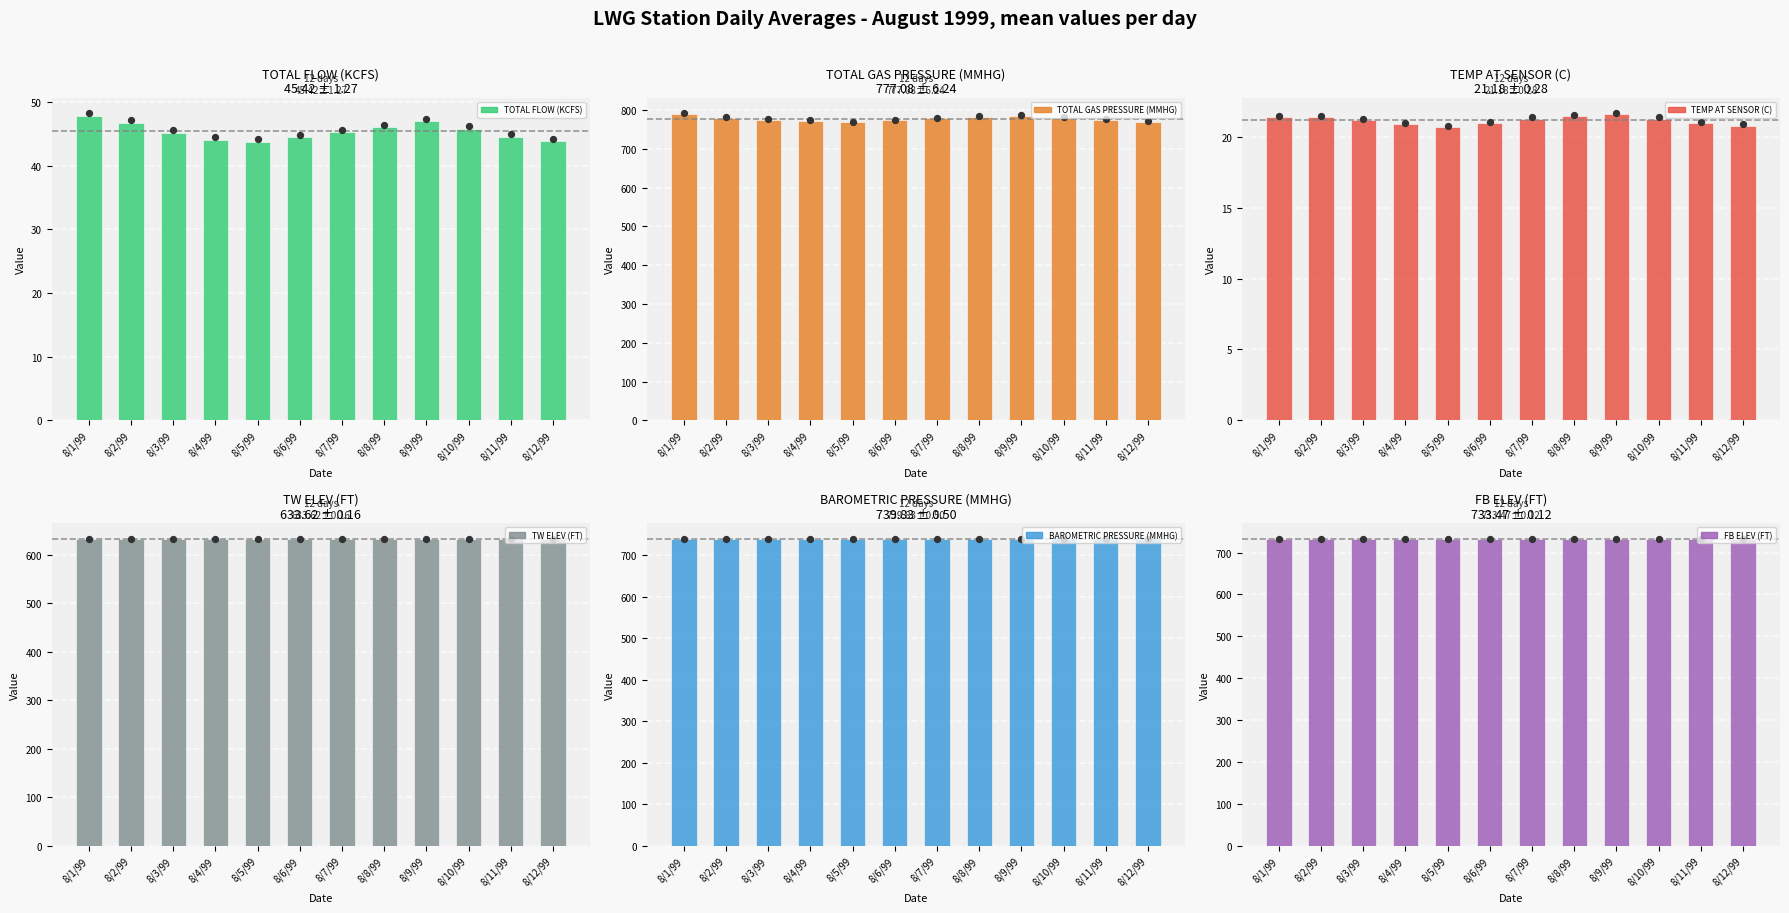

At how many categories does at least one series exceed 293?

12